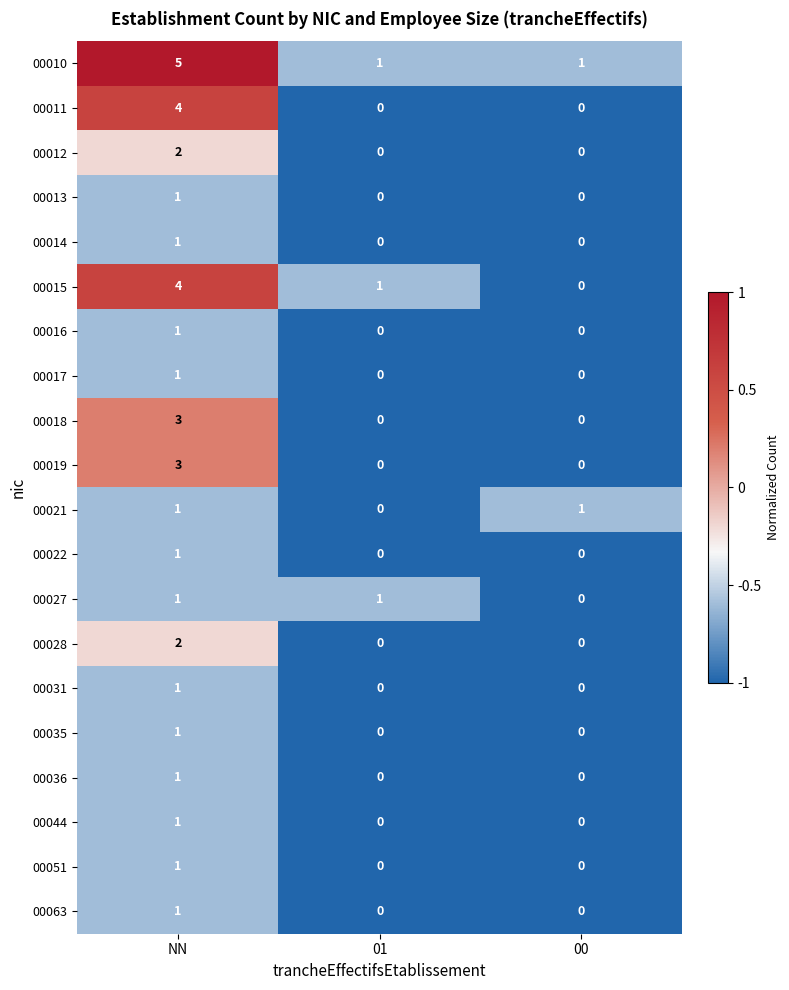

At how many categories does at least one series exceed 0?

3